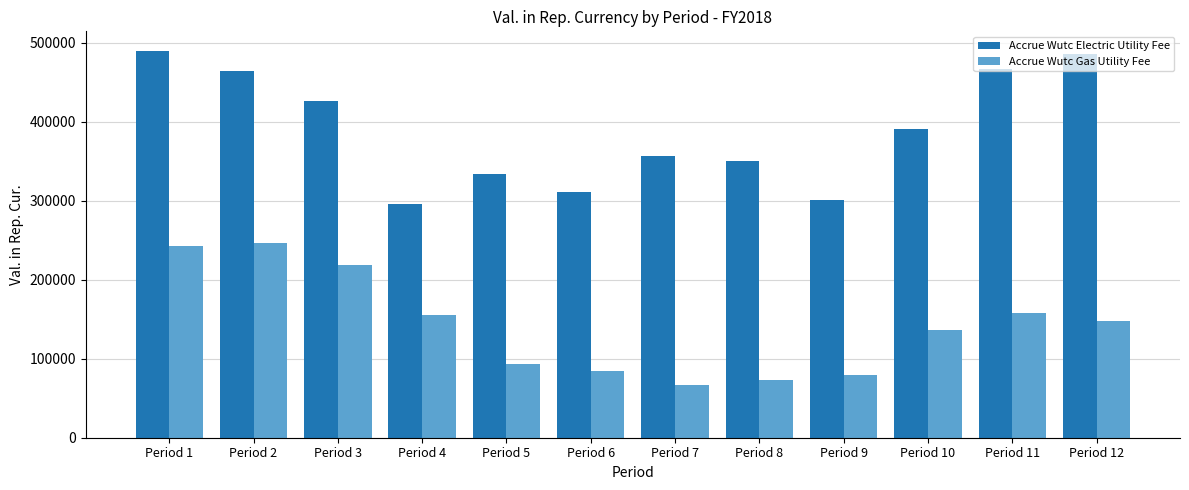

List the series in order of their overall mean, highest first.

Accrue Wutc Electric Utility Fee, Accrue Wutc Gas Utility Fee